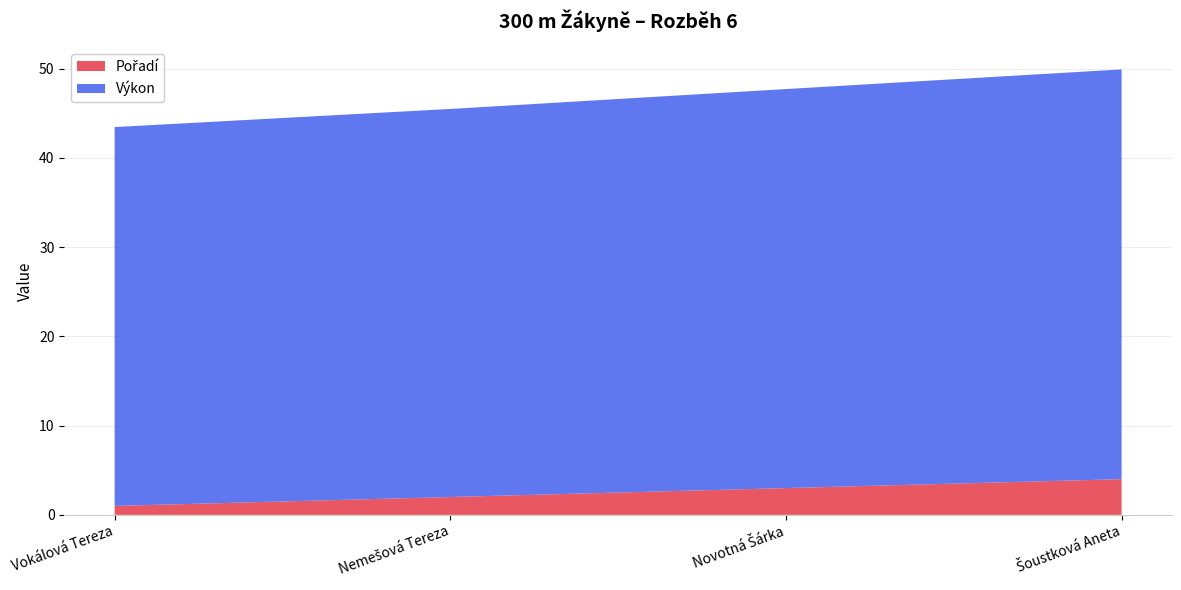

Reading right to left, list all the values displayed in this chart.

Pořadí: 4.0	3.0	2.0	1.0
Výkon: 45.9	44.7	43.5	42.5